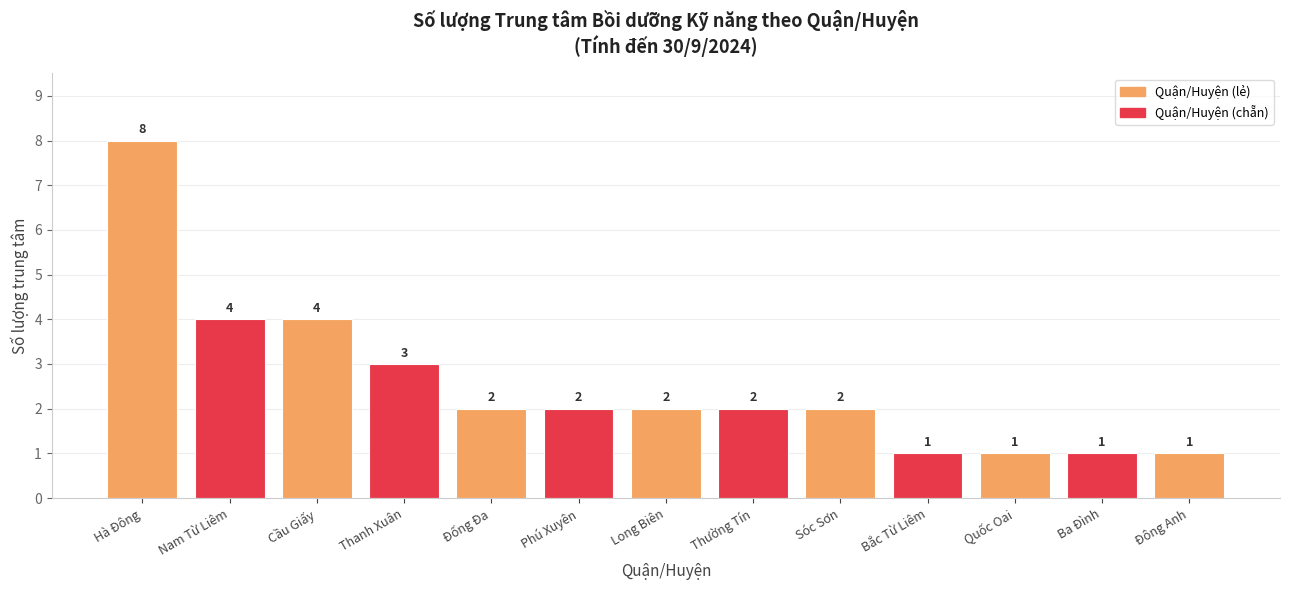

What is the sum of the values at Ba Đình and Long Biên?

3